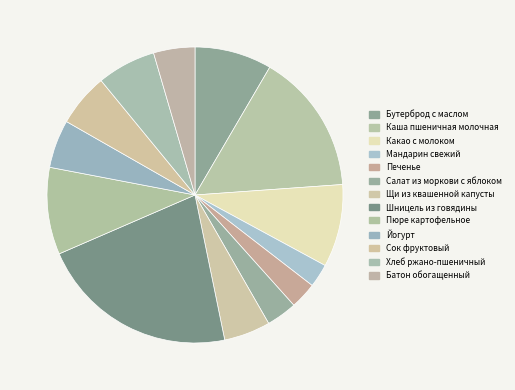

To the nearest percent, what percentage of the pie is Шницель из говядины?

22%